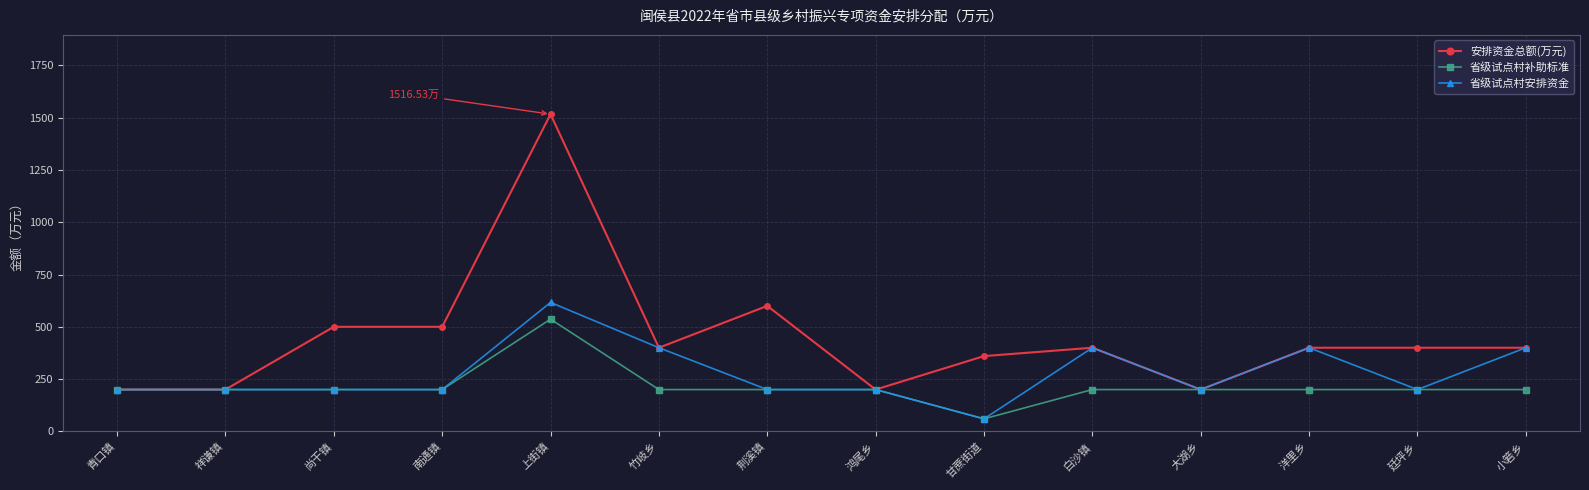

Rank the series by their maximum value, from highest to lowest.

安排资金总额(万元), 省级试点村安排资金, 省级试点村补助标准